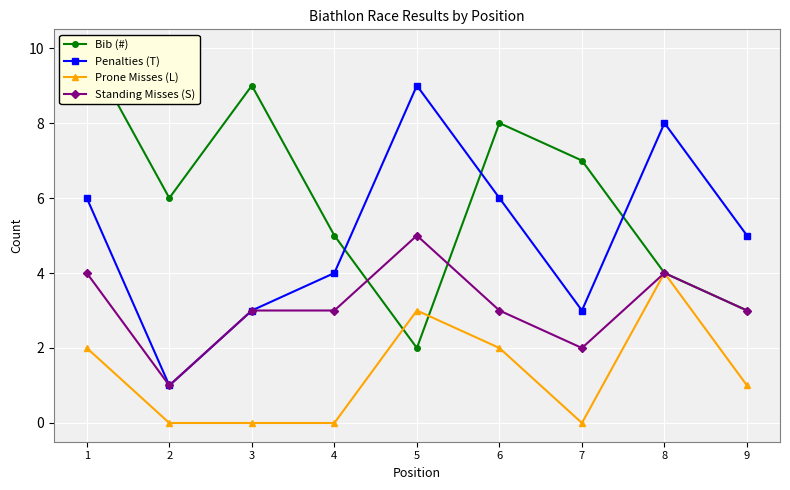

The Bib (#) series shows 13 at 6. True or false?

False